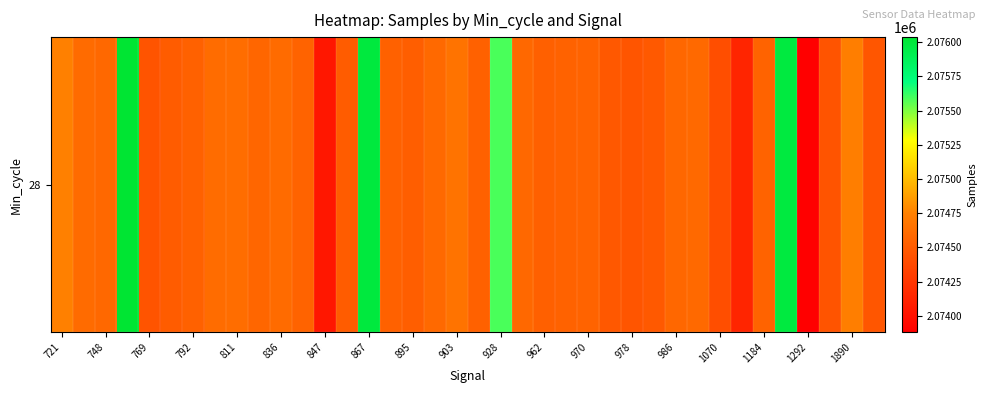

Which has a higher value, 792 or 895?

792